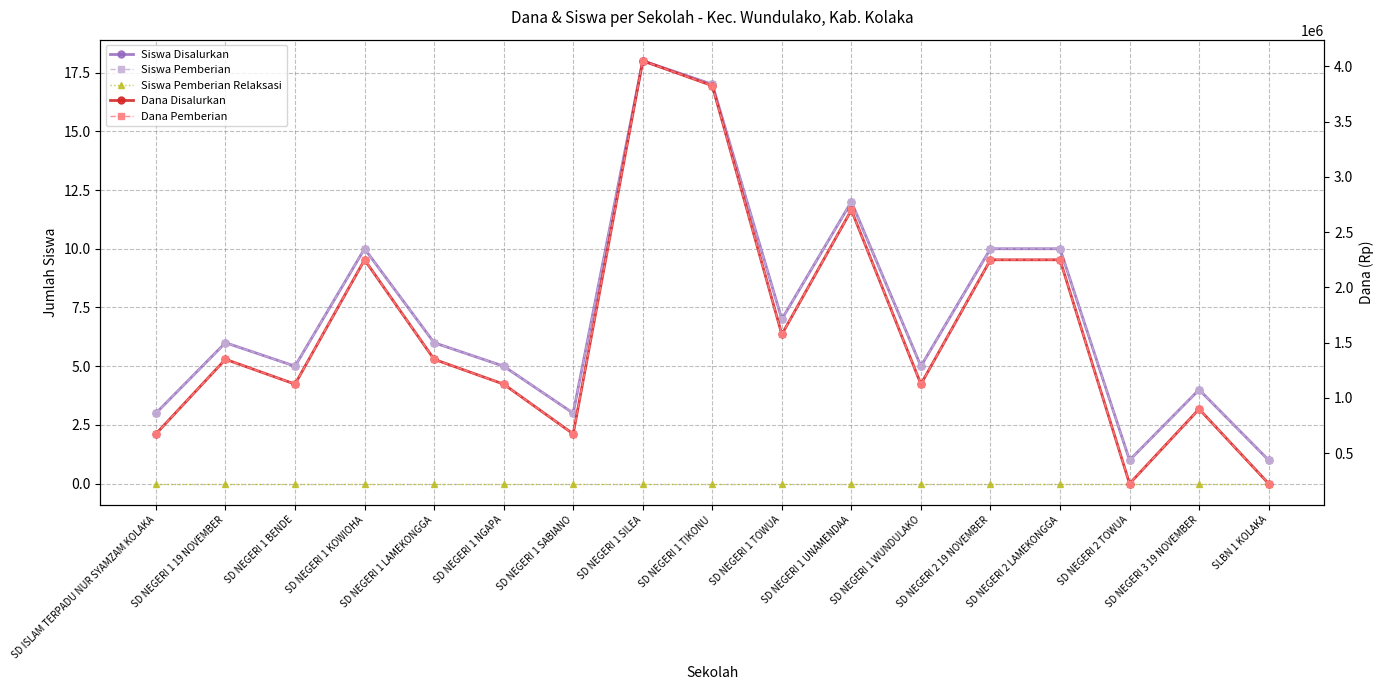

What is the sum of all Dana Disalurkan values?

27675000